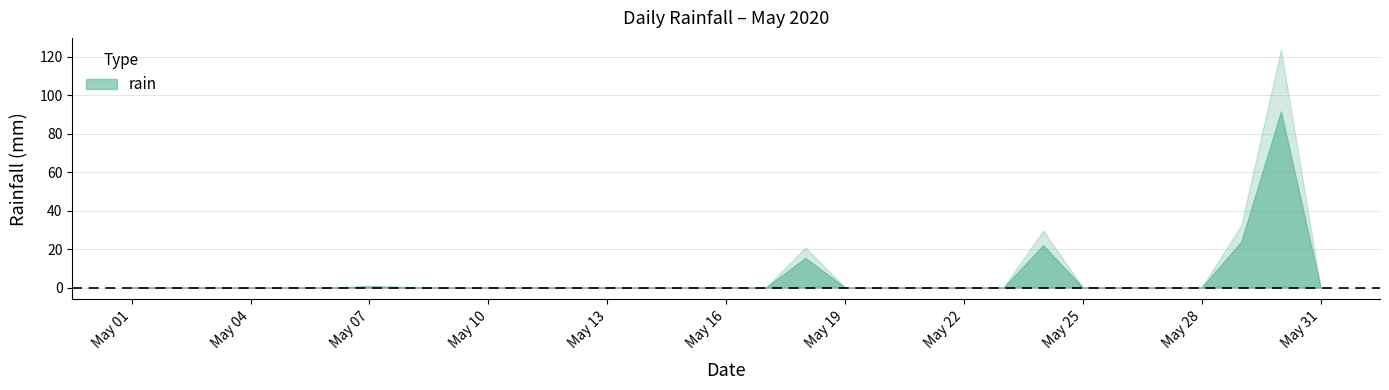

Reading left to right, what are all the values shown in this chart?

0.0	0.0	0.0	0.0	0.0	0.0	0.6	0.2	0.0	0.0	0.0	0.0	0.0	0.0	0.0	0.0	0.0	15.4	0.0	0.0	0.0	0.0	0.0	22.0	0.0	0.0	0.0	0.0	24.0	91.6	0.0